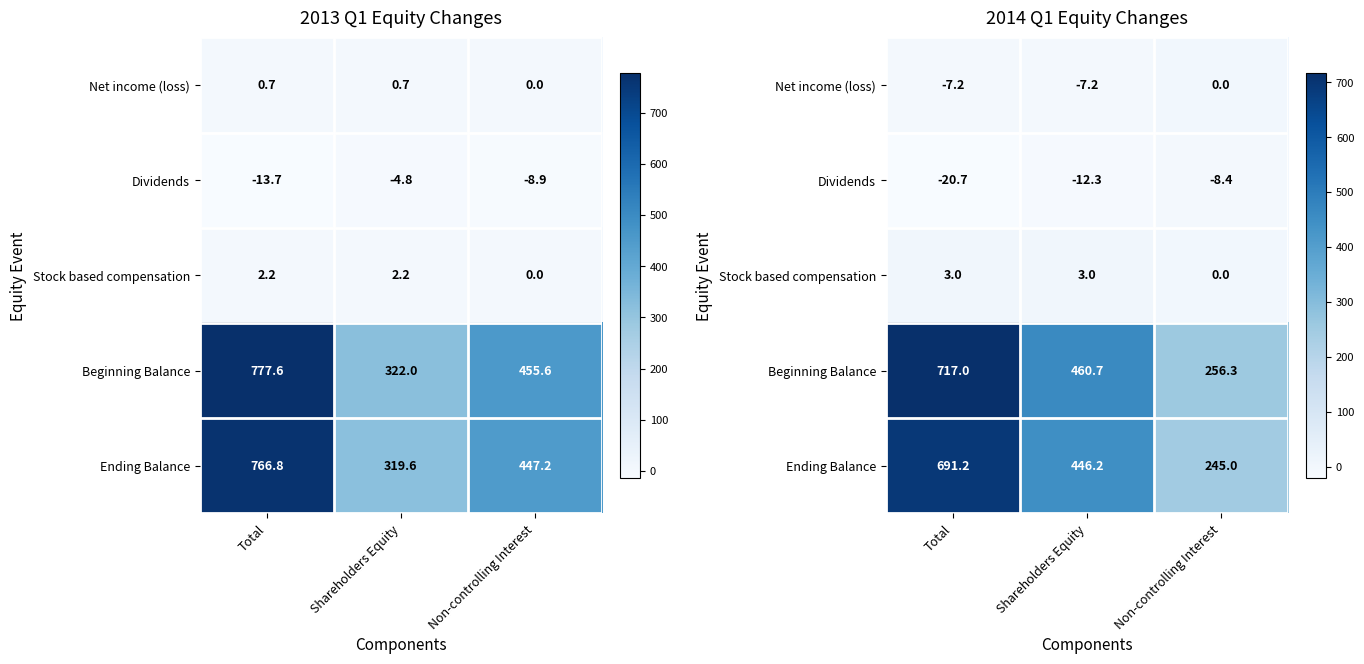

At which label does Stock based compensation reach its minimum?

Non-controlling Interest